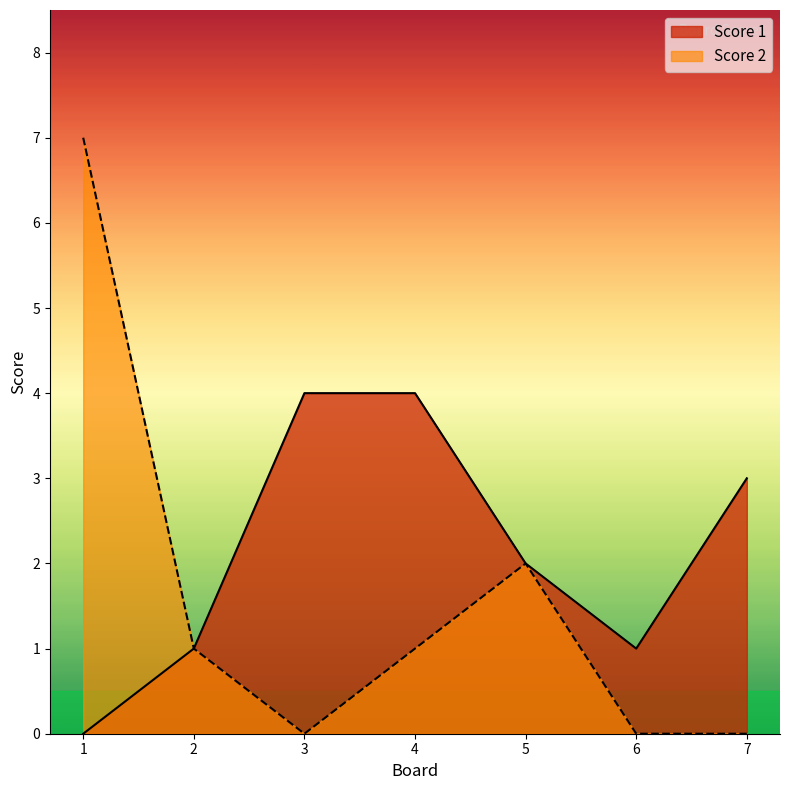

What are all the series names shown in the legend?

Score 1, Score 2